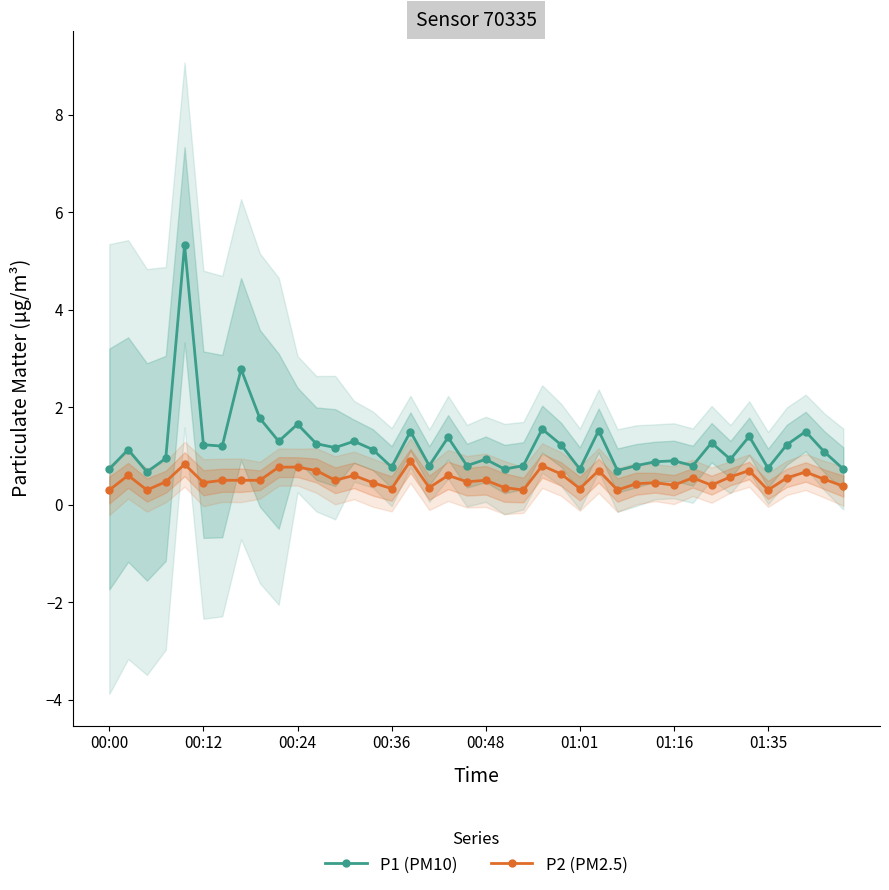

What is the maximum value shown in the chart?

5.3